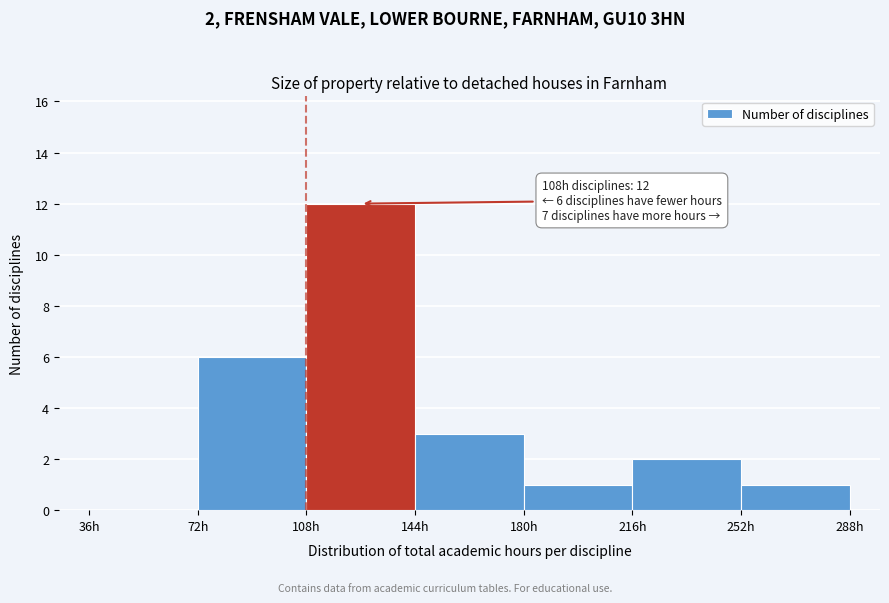

Over which range of the x-axis is the bar tallest?

108 to 144